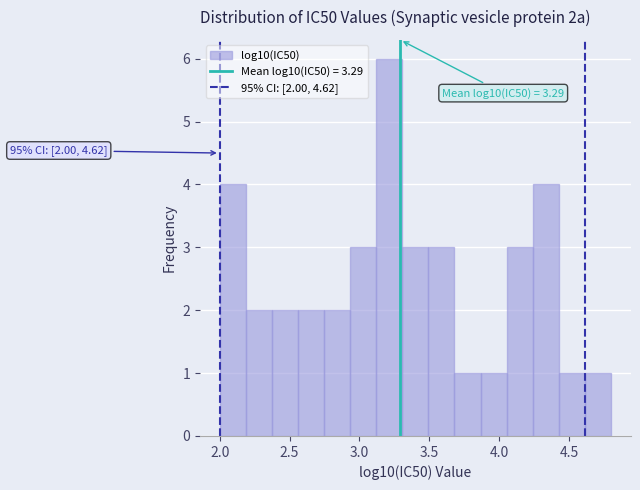

Read against the x-axis, roughly where is the centre of the tallest bar?

3.20